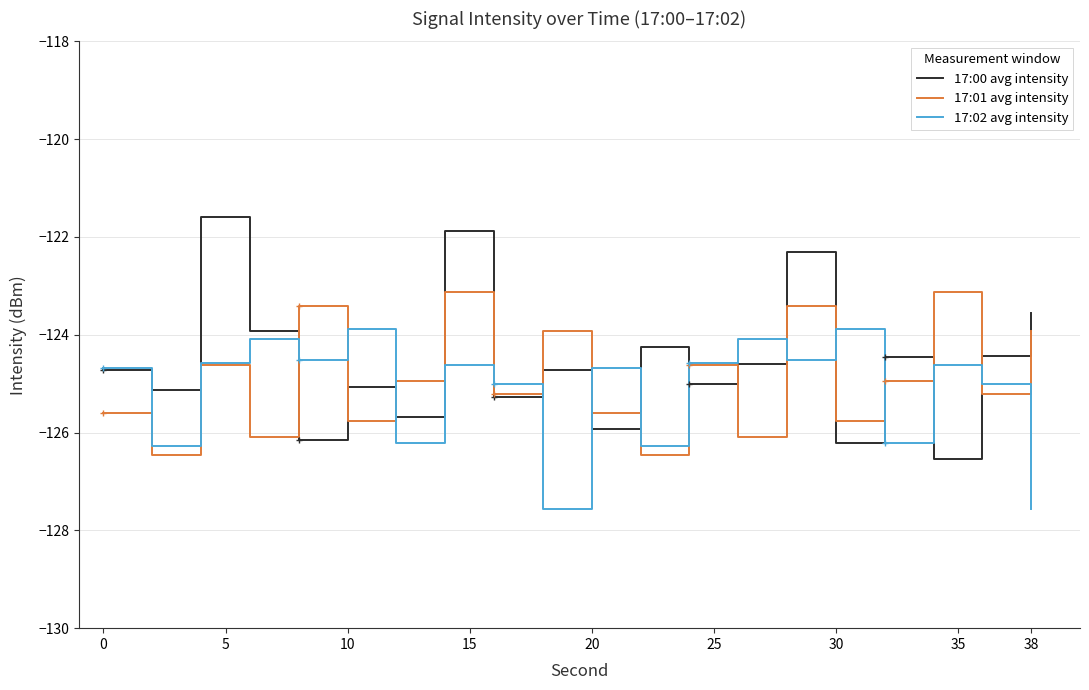

At how many categories does at least one series exceed -122?

2